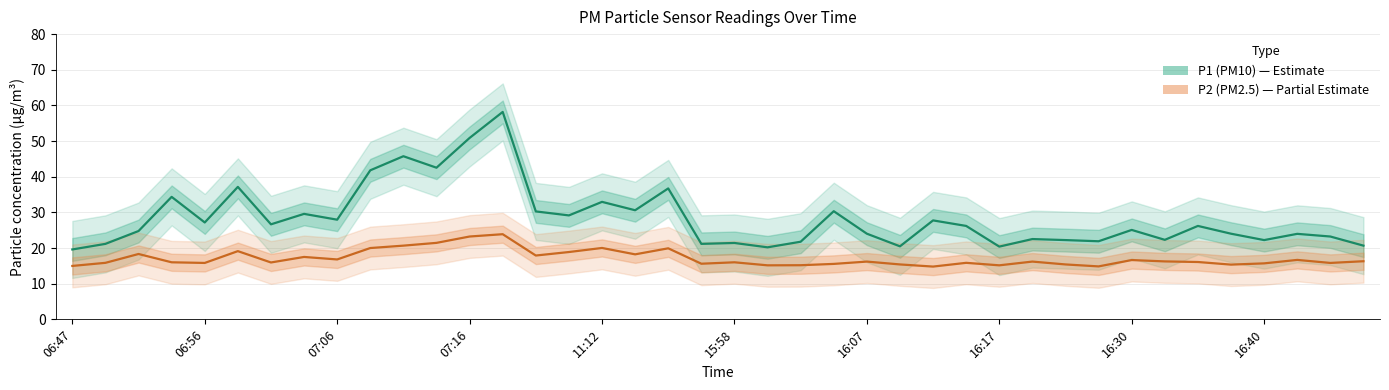

What position from the left is 10?

11